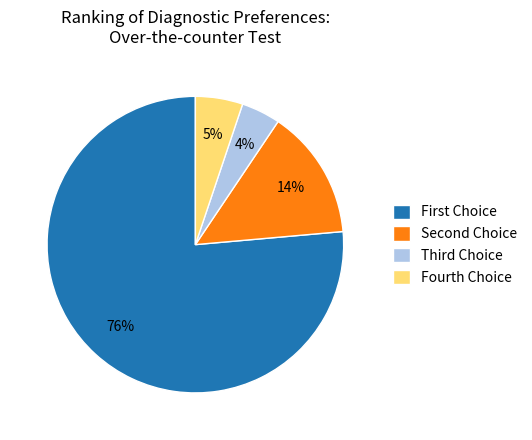

To the nearest percent, what is the average slice percentage?

25%